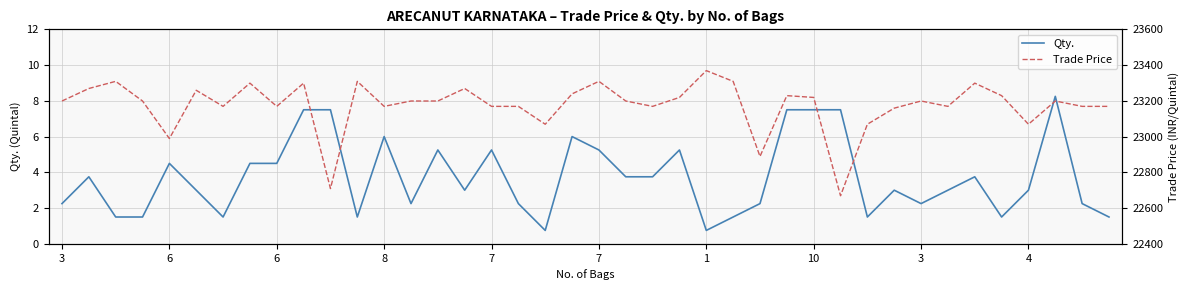

What is the sum of the Trade Price values at 6 and 3?

46368.0